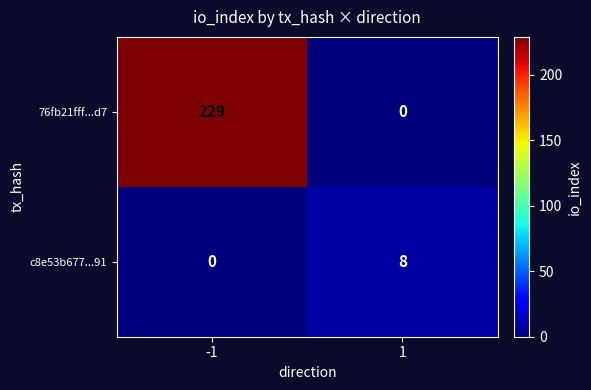

List the series in order of their overall mean, highest first.

76fb21fff...d7, c8e53b677...91